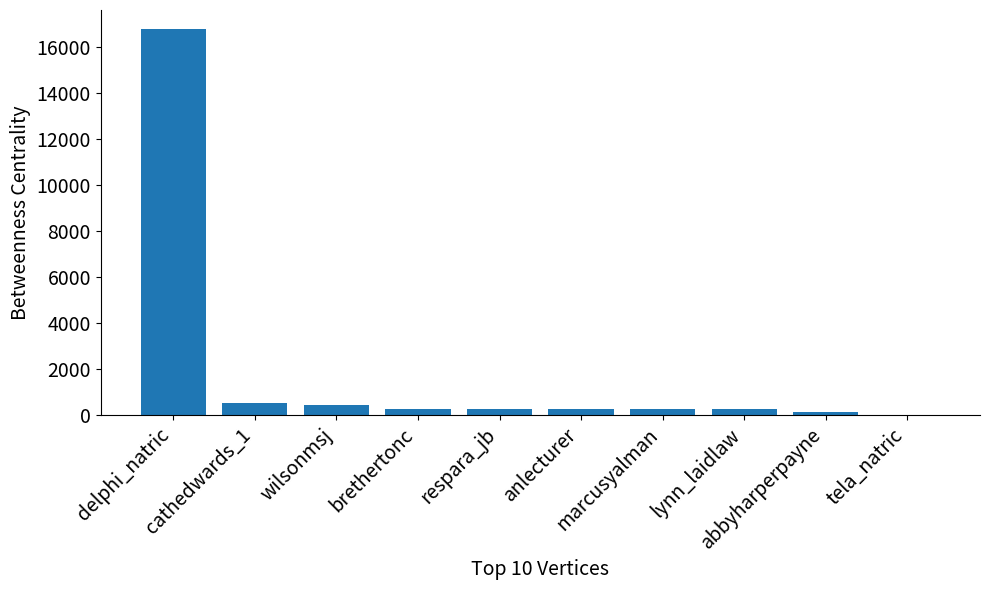

How many data points does each series have?

10